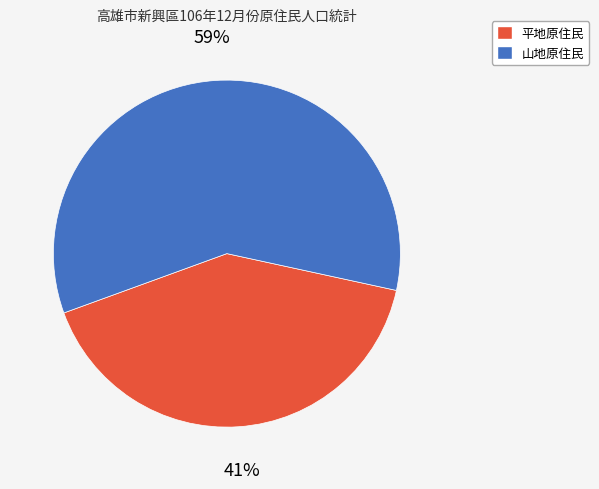

To the nearest percent, what is the combined percentage of 山地原住民 and 平地原住民?

100%